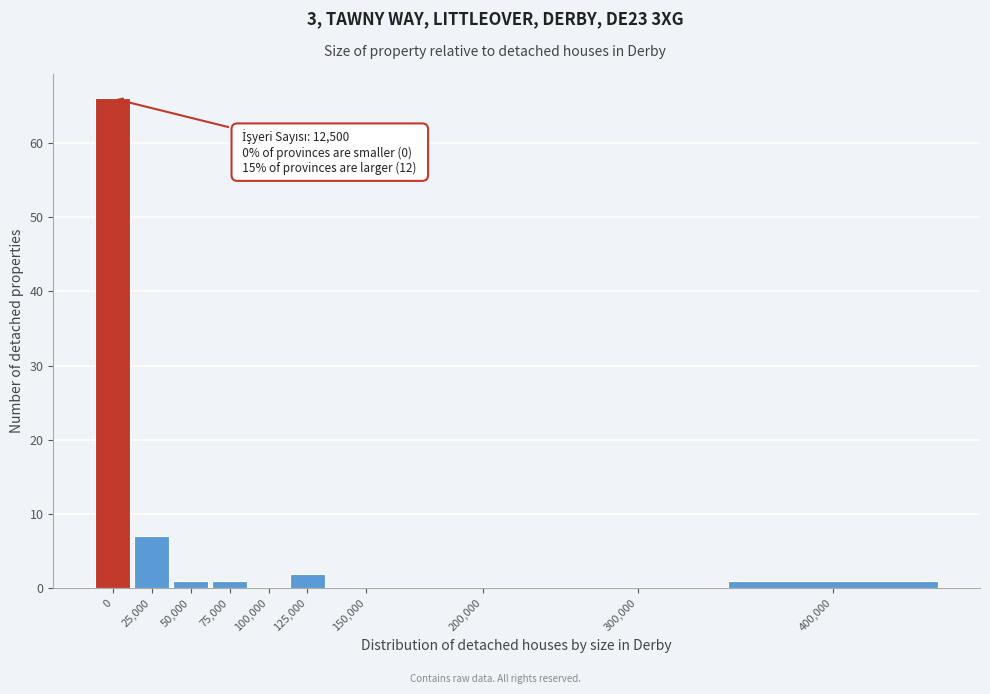

Reading left to right, list all the values displayed in this chart.

0=66	25,000=7	50,000=1	75,000=1	100,000=0	125,000=2	150,000=0	200,000=0	300,000=0	400,000=1